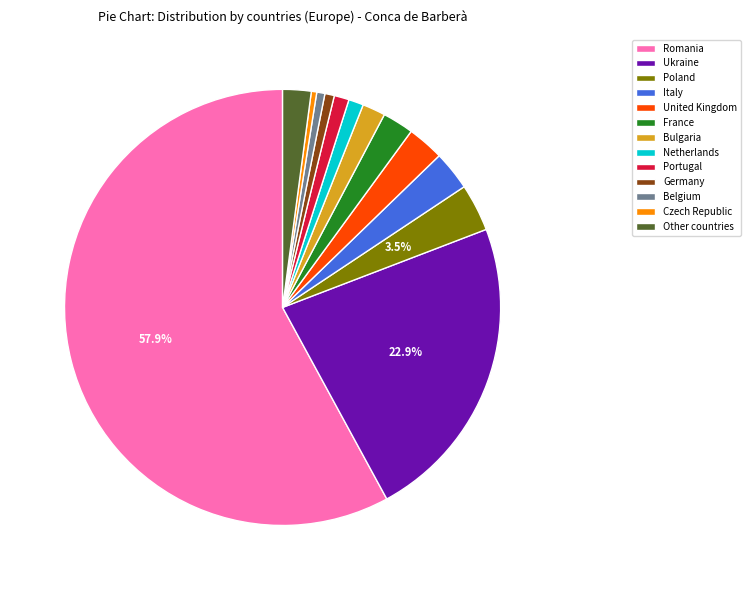

To the nearest percent, what is the combined percentage of Ukraine and Germany?

24%